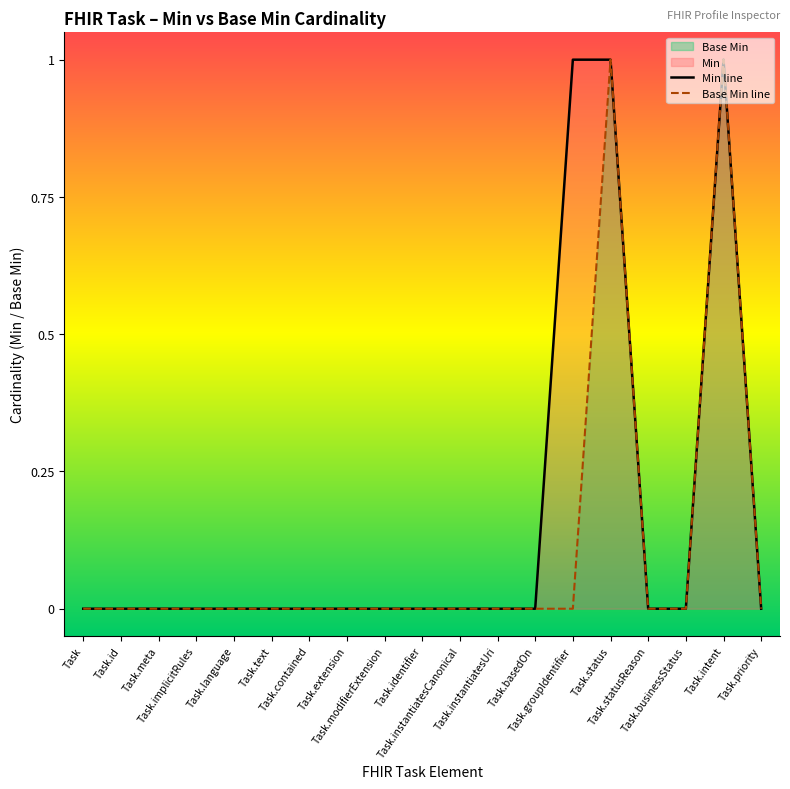

Count the Base Min line values in the range 0 to 1.

19